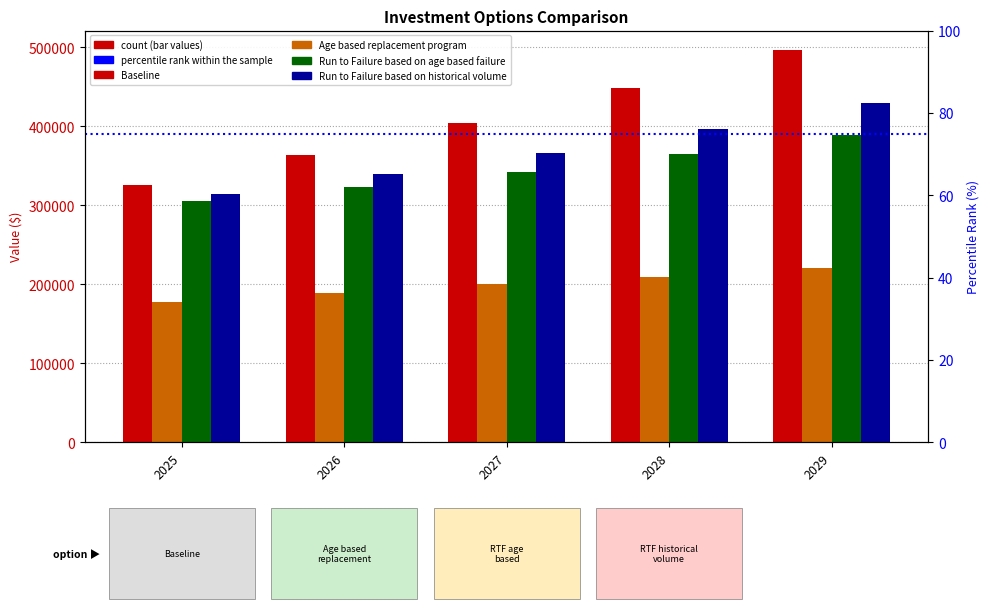

Which category has the lowest value in the Run to Failure based on age based failure series?

2025